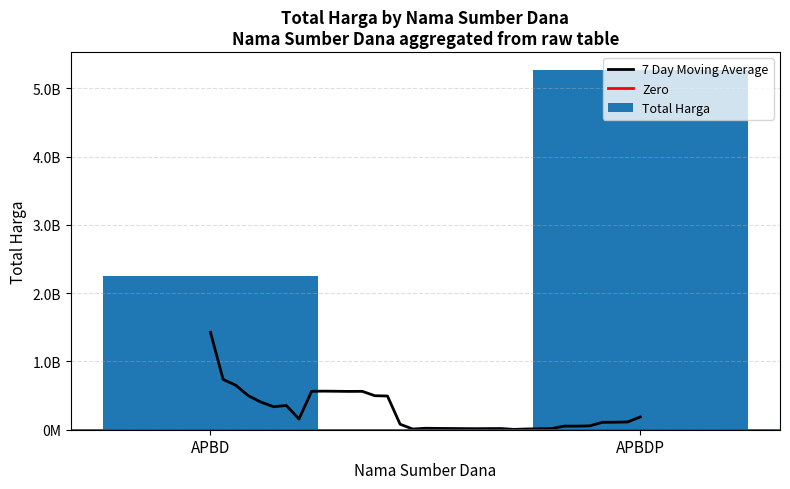

How many values exceed 27412000?

17